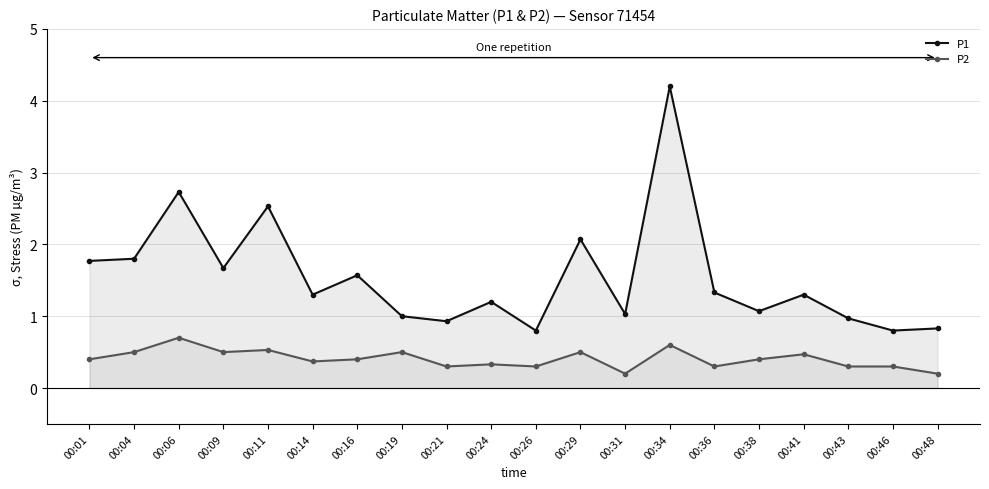

How many interior local peaks does the P1 series have?

7